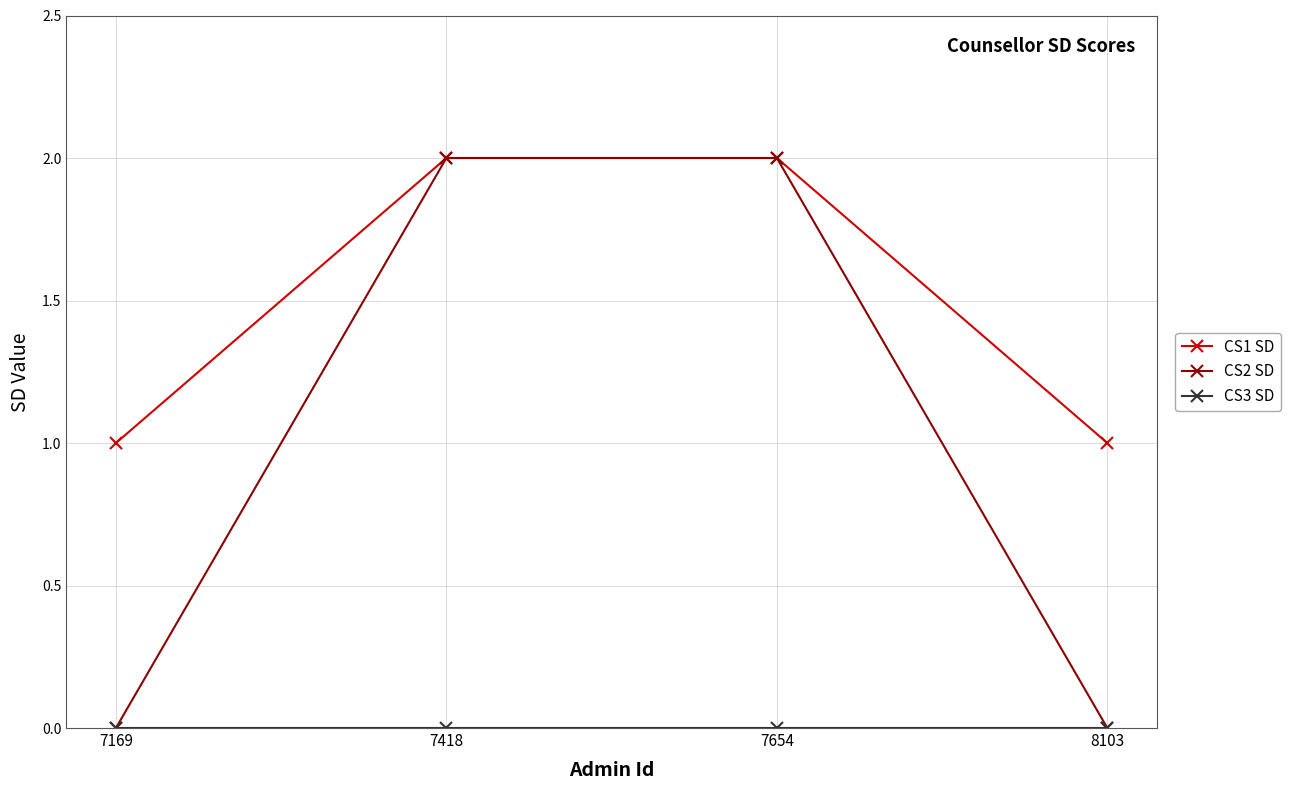

Which series has the widest spread of values?

CS2 SD